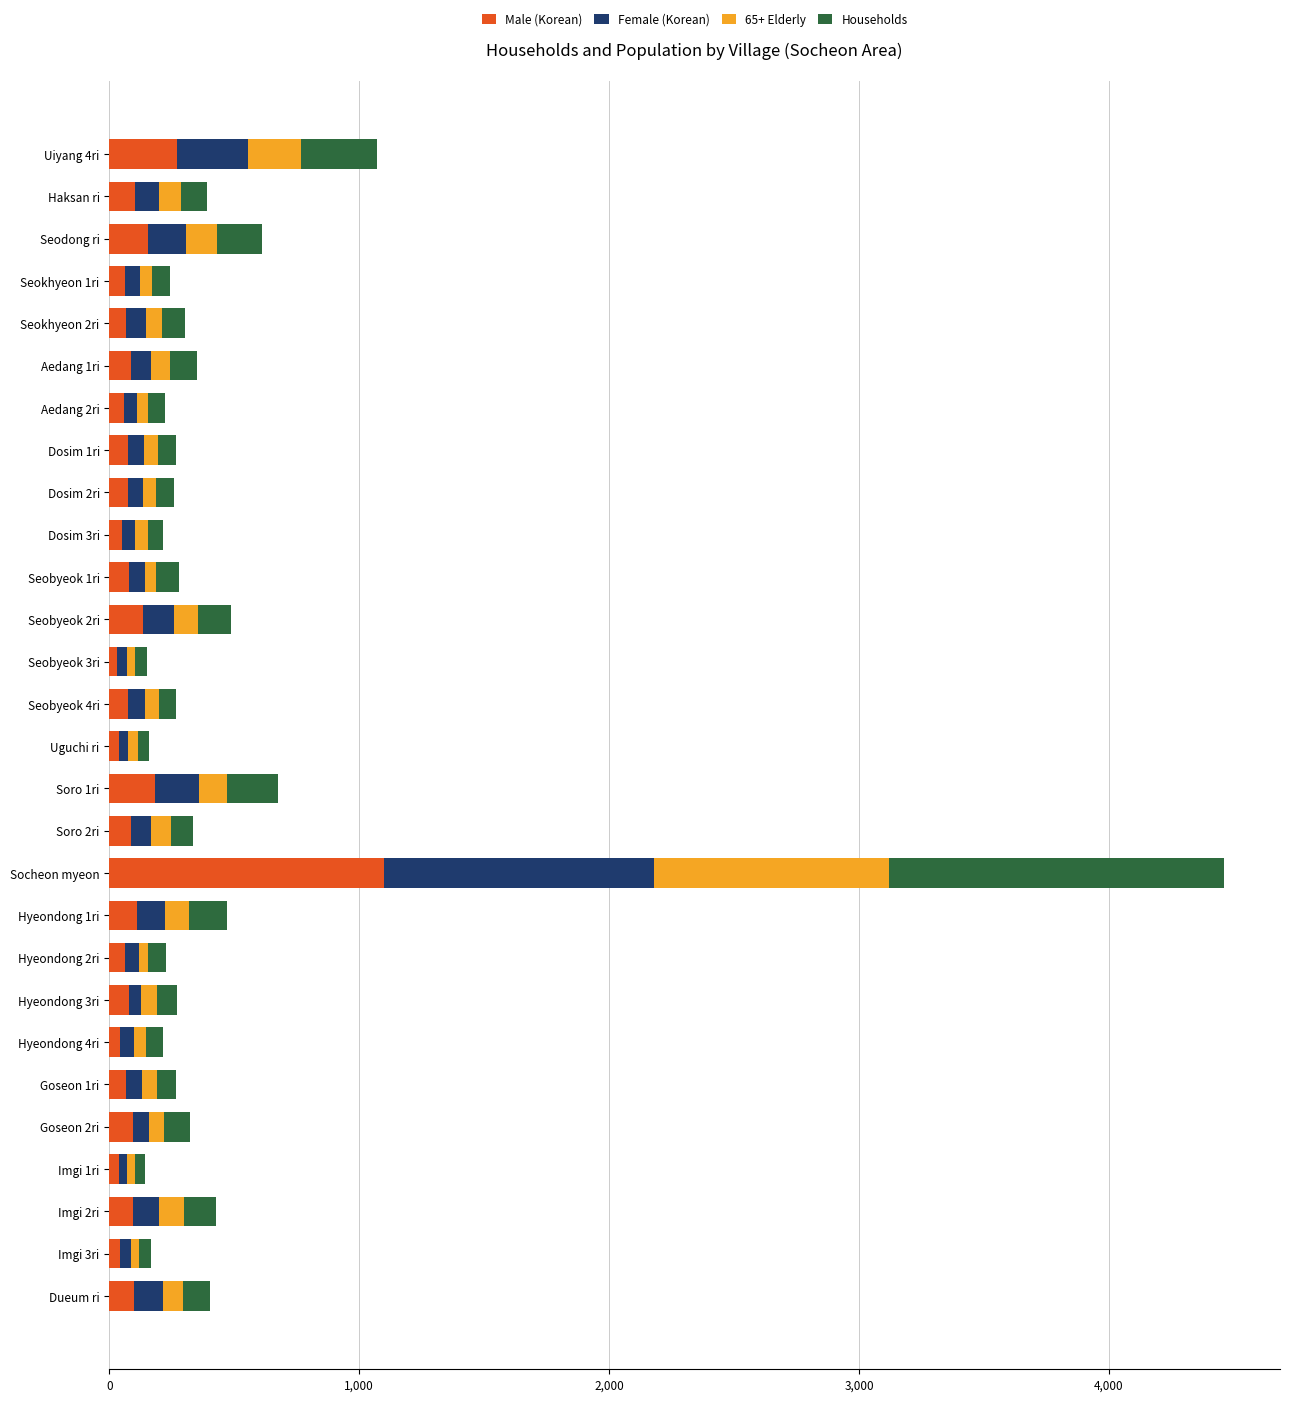

The Male (Korean) series shows 97 at Dueum ri. True or false?

True